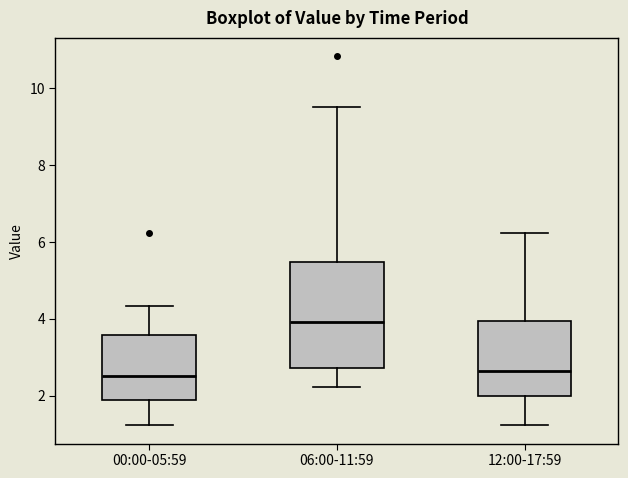

Reading left to right, transcribe this box plot: for each box, give where its median line is, the range the box spans, and where its two whiskers end, as read against the y-axis. The values are not printed on the chart, so give them approximately, as read against the axis.

00:00-05:59: median 2.6, box 1.8 to 3.6, whiskers 1.2 to 4.4
06:00-11:59: median 4.0, box 2.8 to 5.4, whiskers 2.2 to 9.6
12:00-17:59: median 2.6, box 2.0 to 4.0, whiskers 1.2 to 6.2